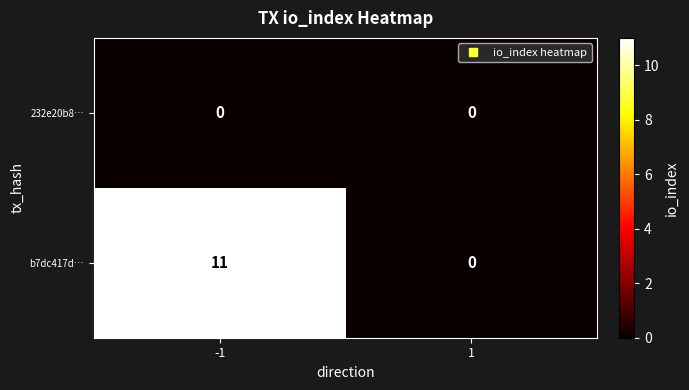

Between -1 and 1, which series saw the biggest shift?

b7dc417d…